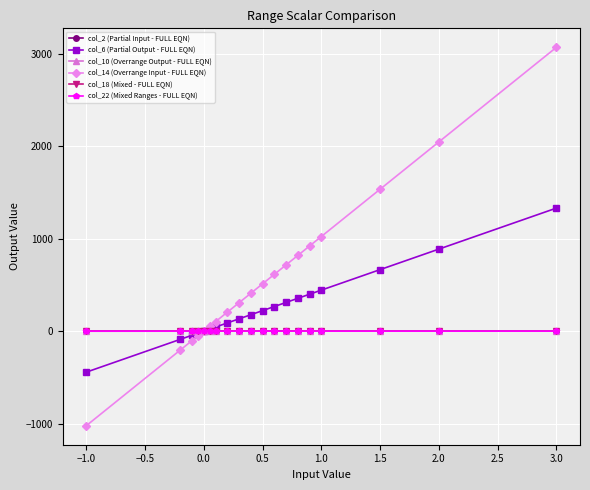

At how many categories does at least one series exceed 677?

7